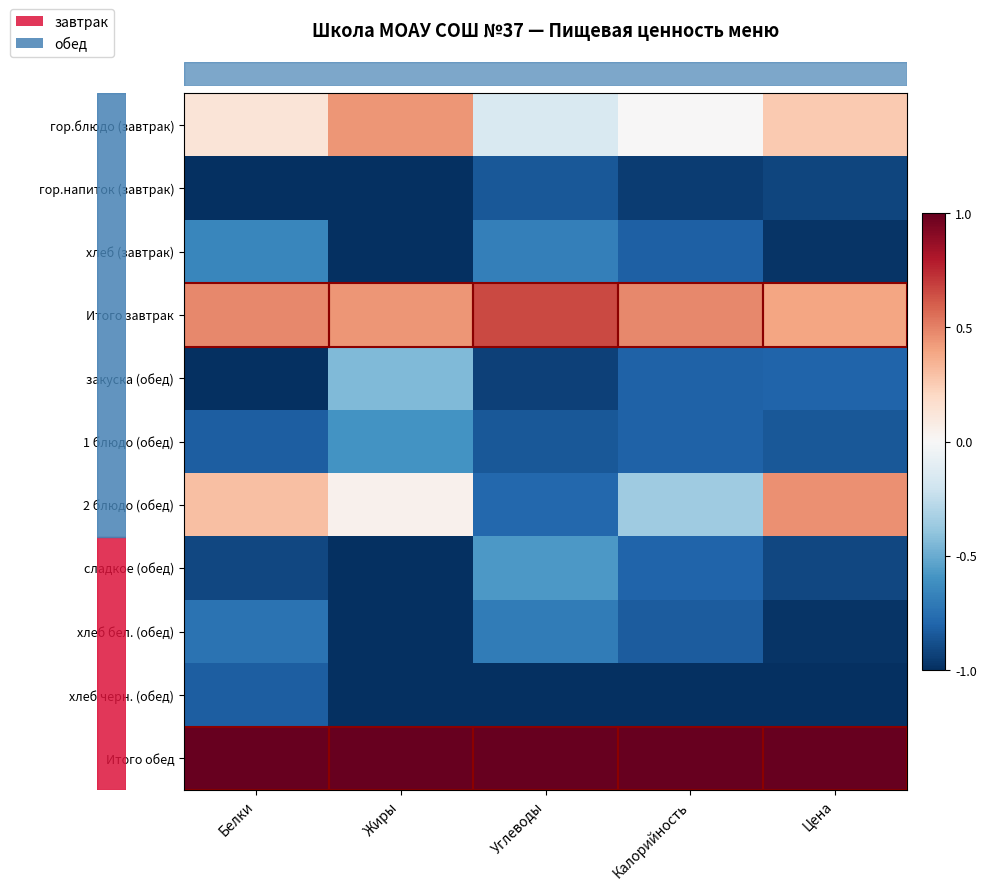

Which category has the lowest value across all series?

Белки